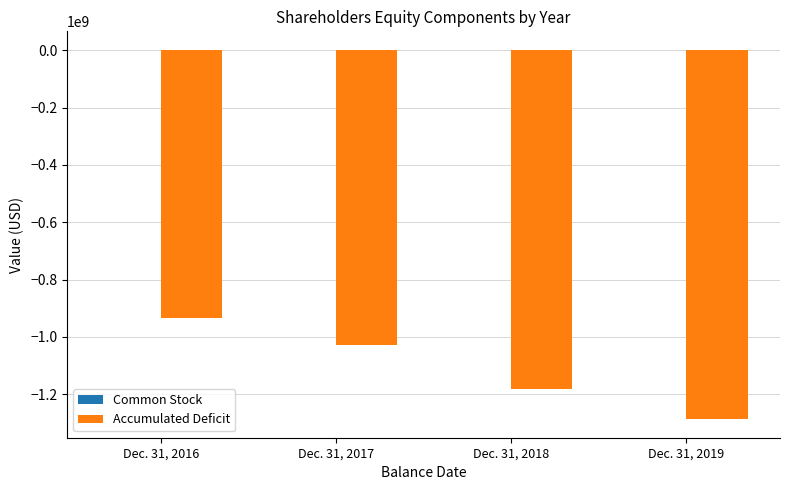

What is the sum of all Accumulated Deficit values?

-4431955000